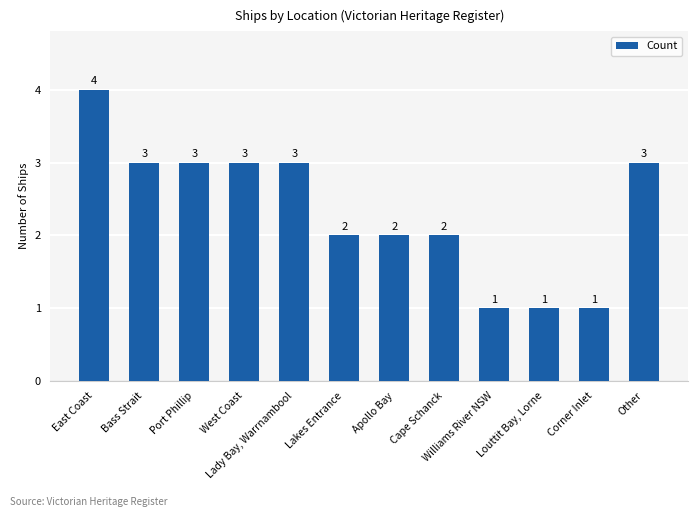

What is the maximum value shown in the chart?

4